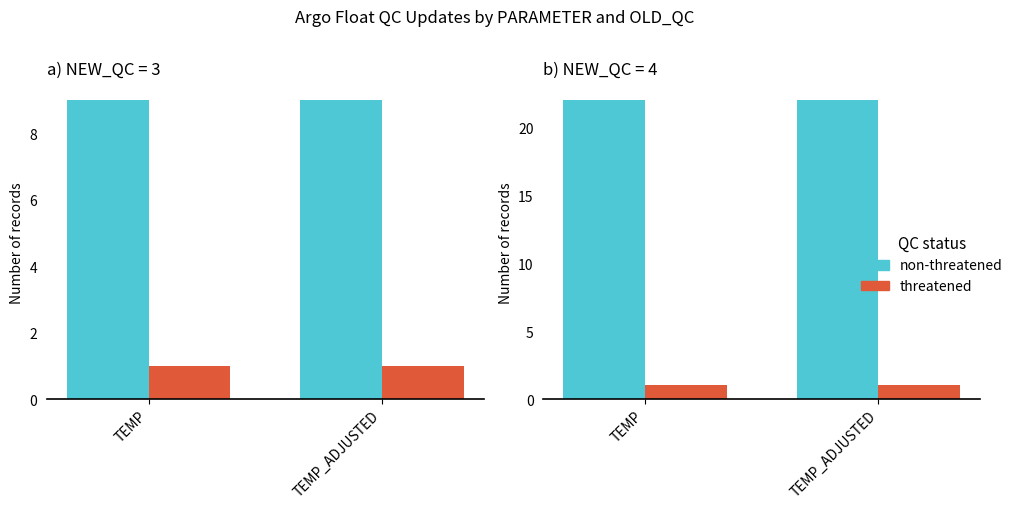

Which label corresponds to the largest value in the chart?

TEMP